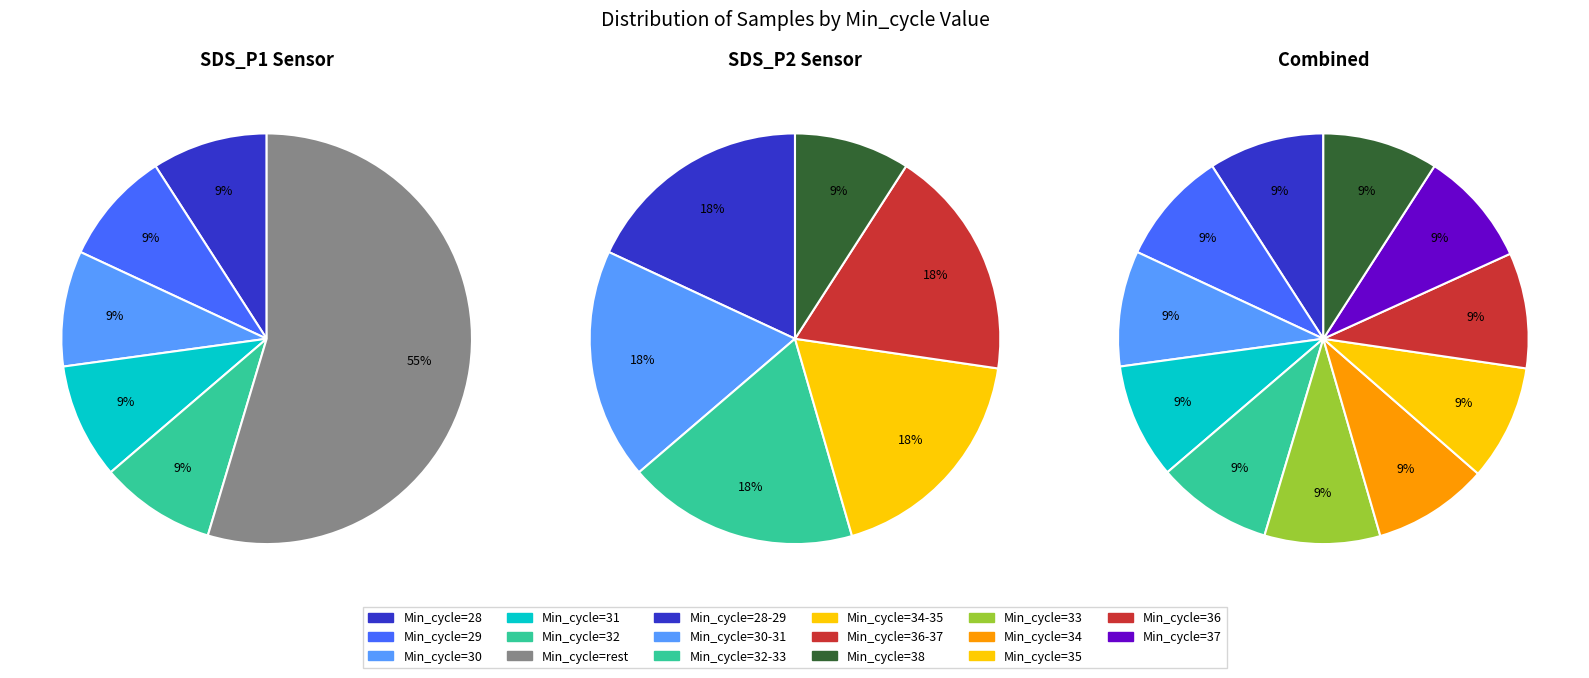

Do Min_cycle=33 and Min_cycle=37 together represent more than half of the pie?

No